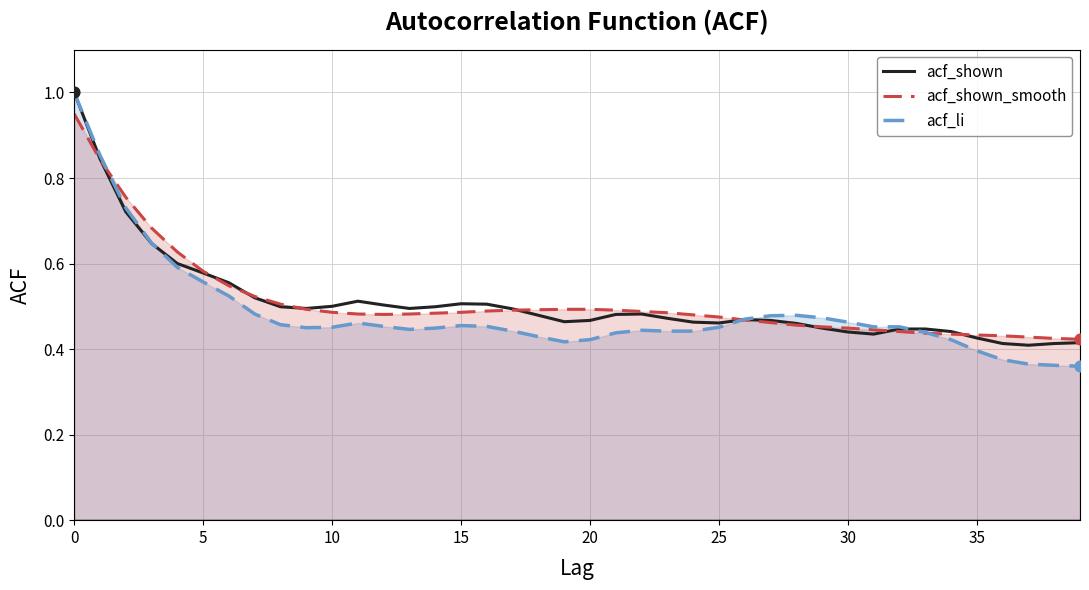

What are all the series names shown in the legend?

acf_shown, acf_shown_smooth, acf_li